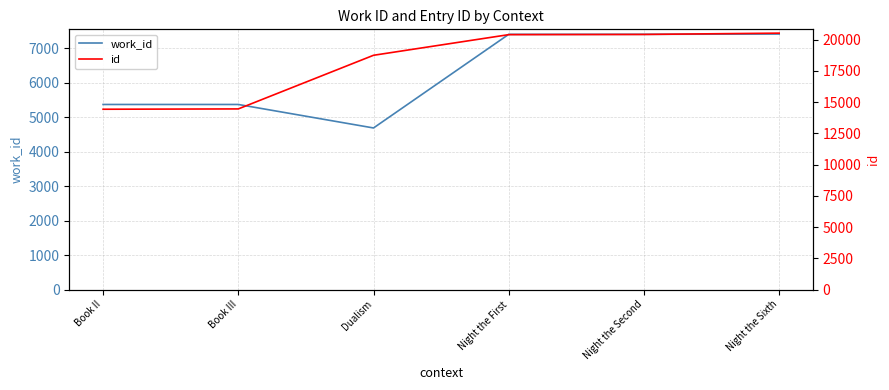

True or false: work_id and id intersect in this chart.

False